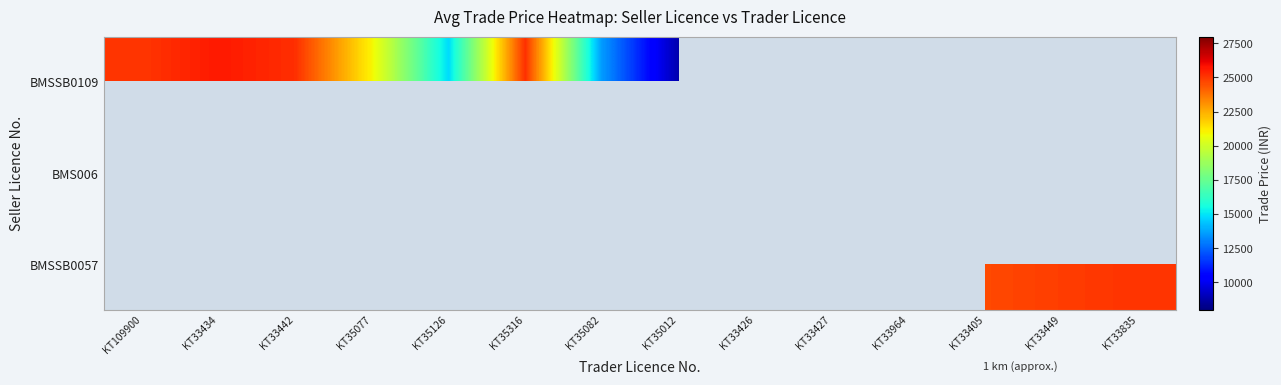

Which series changed the most between KT35126 and KT35316?

BMSSB0109